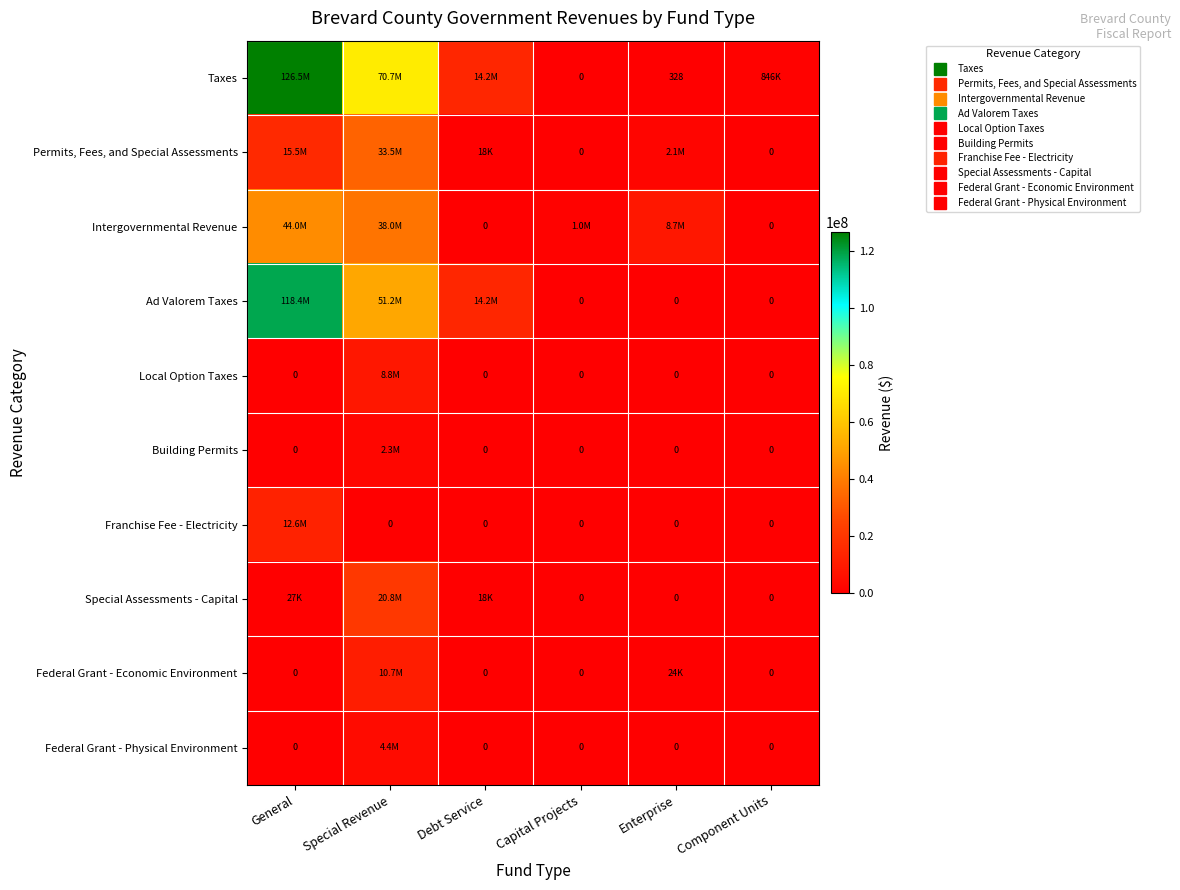

Is it true that Special Assessments - Capital equals 3894 at Debt Service?

False